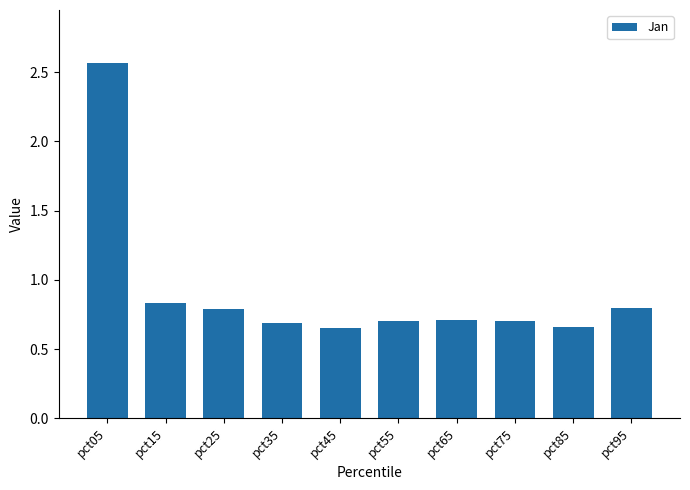

True or false: the data shows 0.5 at pct15.

False